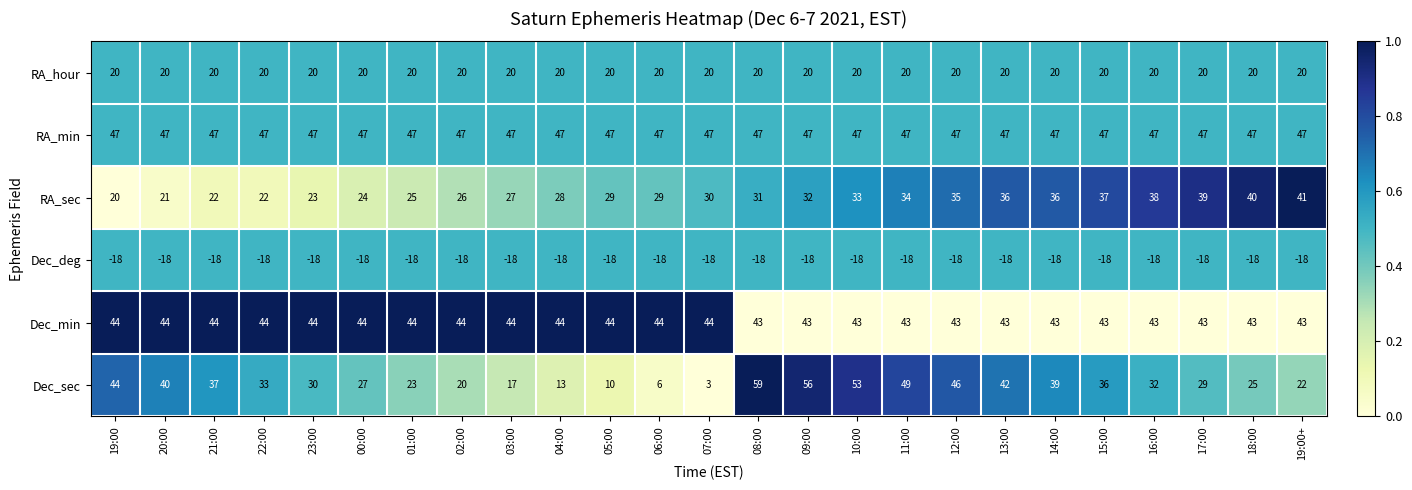

What is the spread (max minus min) of values at 10:00?

71